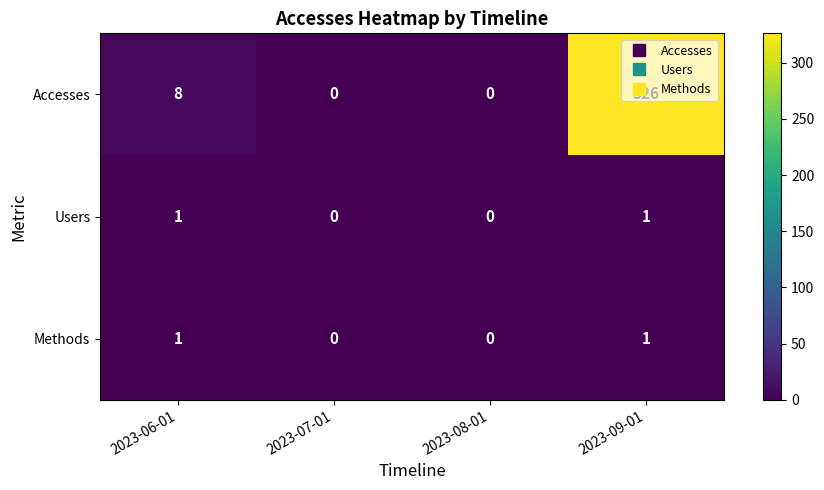

What is the maximum value for Accesses?

326